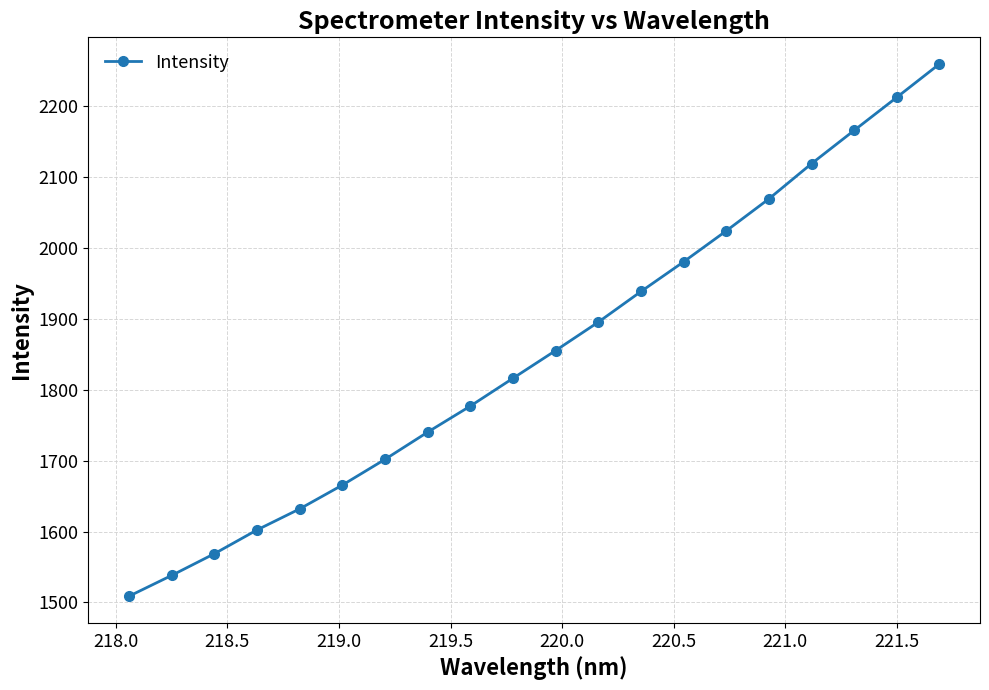

What is the smallest value displayed?

1508.8